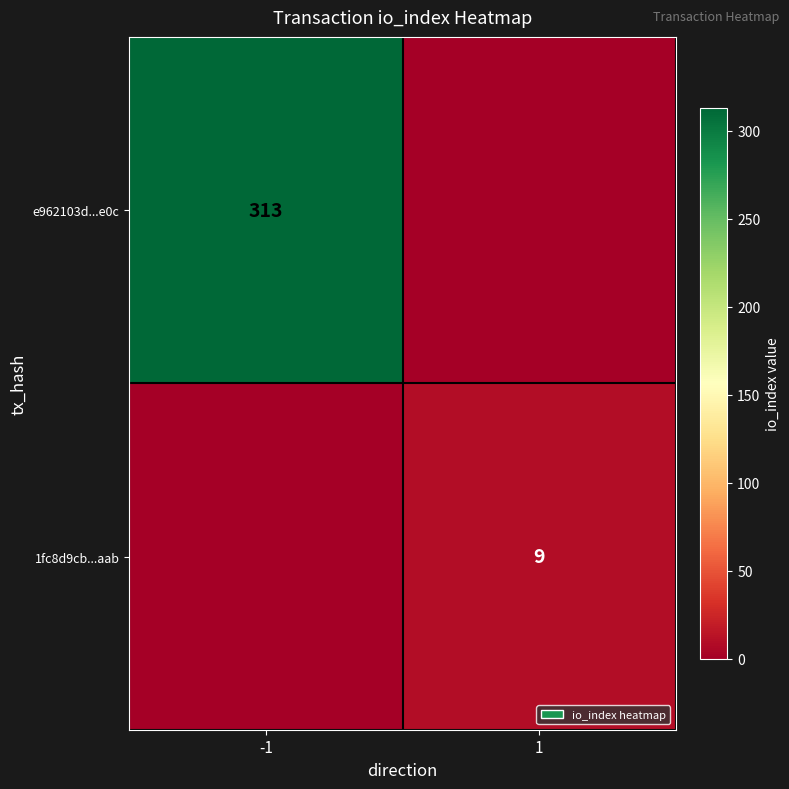

At which category is the sum across all series the highest?

-1